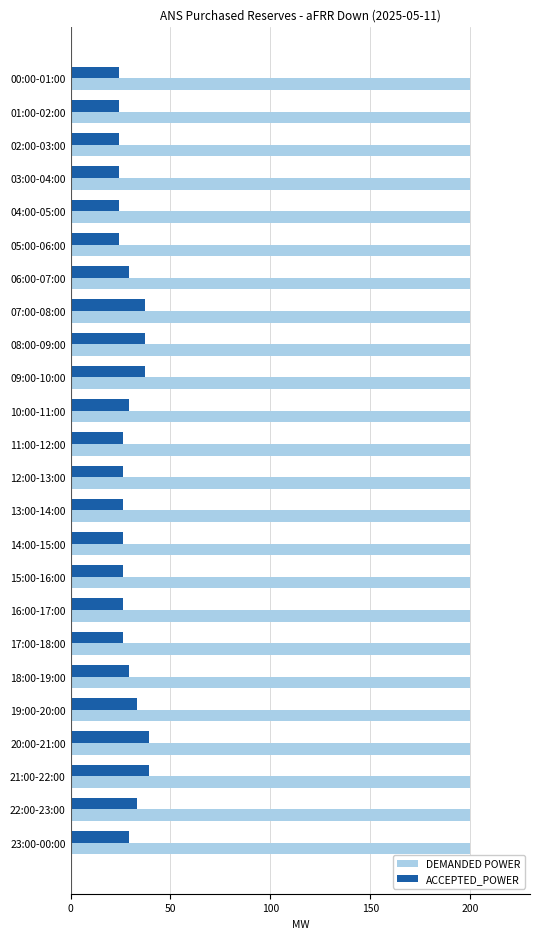

What is the smallest value displayed?

24